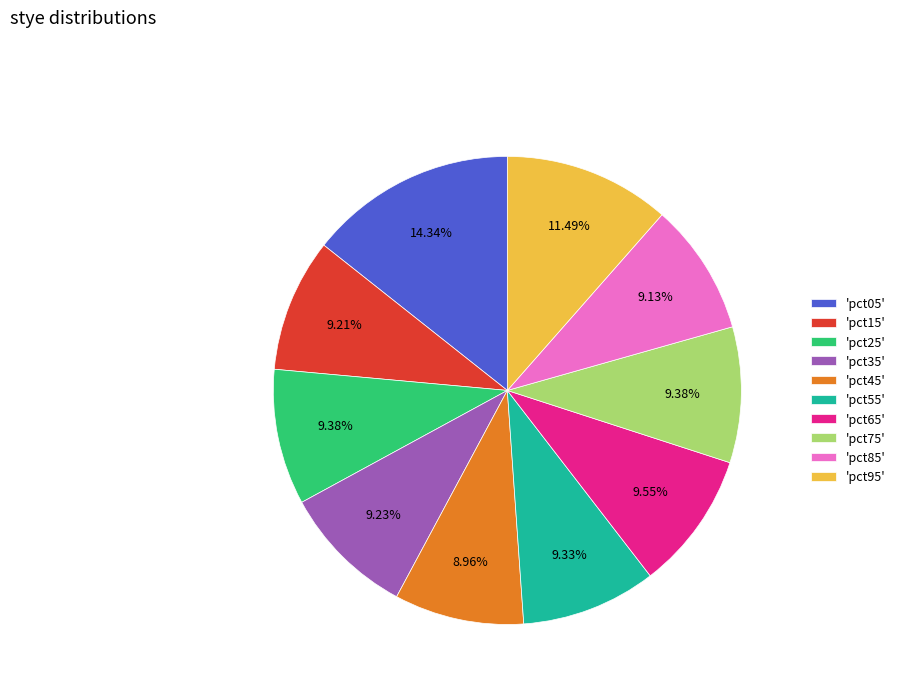

Is 'pct15' the majority of the pie?

No